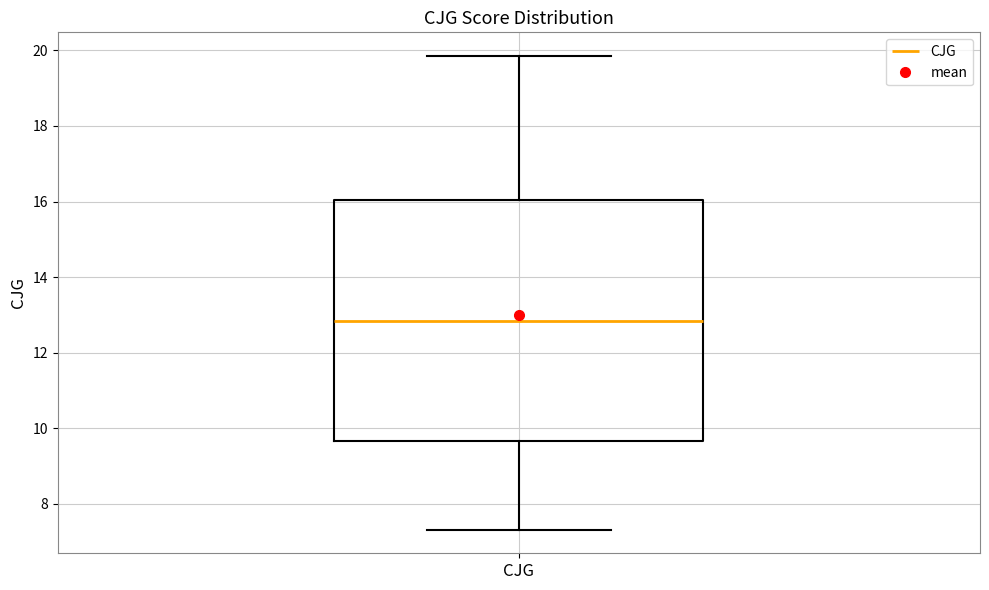

Transcribe this box plot: give where the median line is, the range the box spans, and where the two whiskers end, as read against the y-axis. The values are not printed on the chart, so give them approximately, as read against the axis.

median 12.8, box 9.6 to 16.0, whiskers 7.4 to 19.8